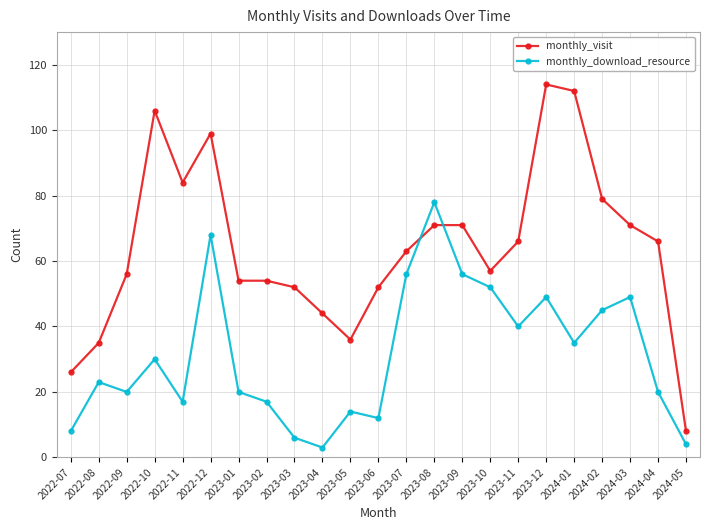

What is the total value across all series at 2022-10?

136